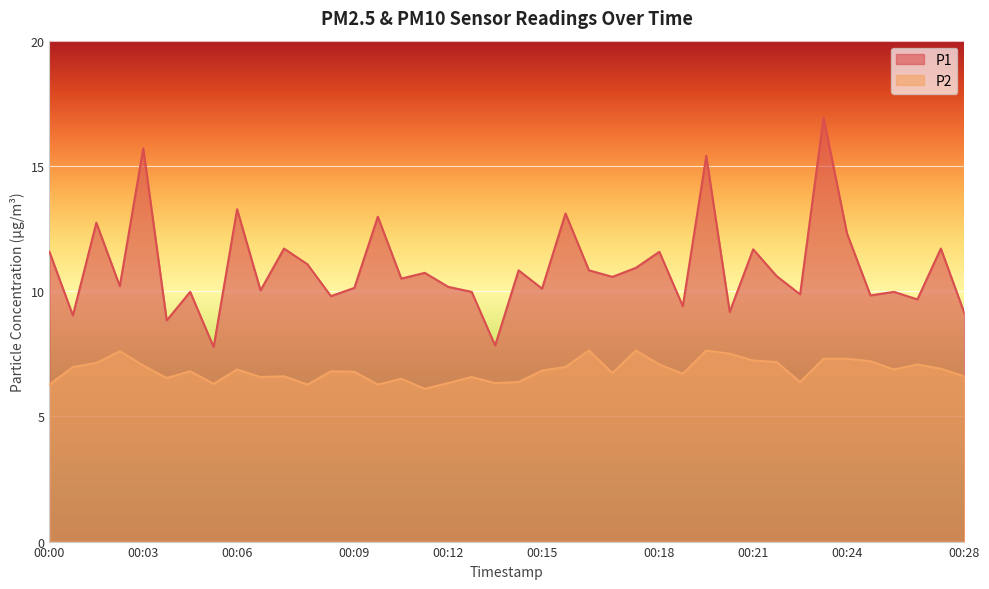

Which series has the largest total across all categories?

P1